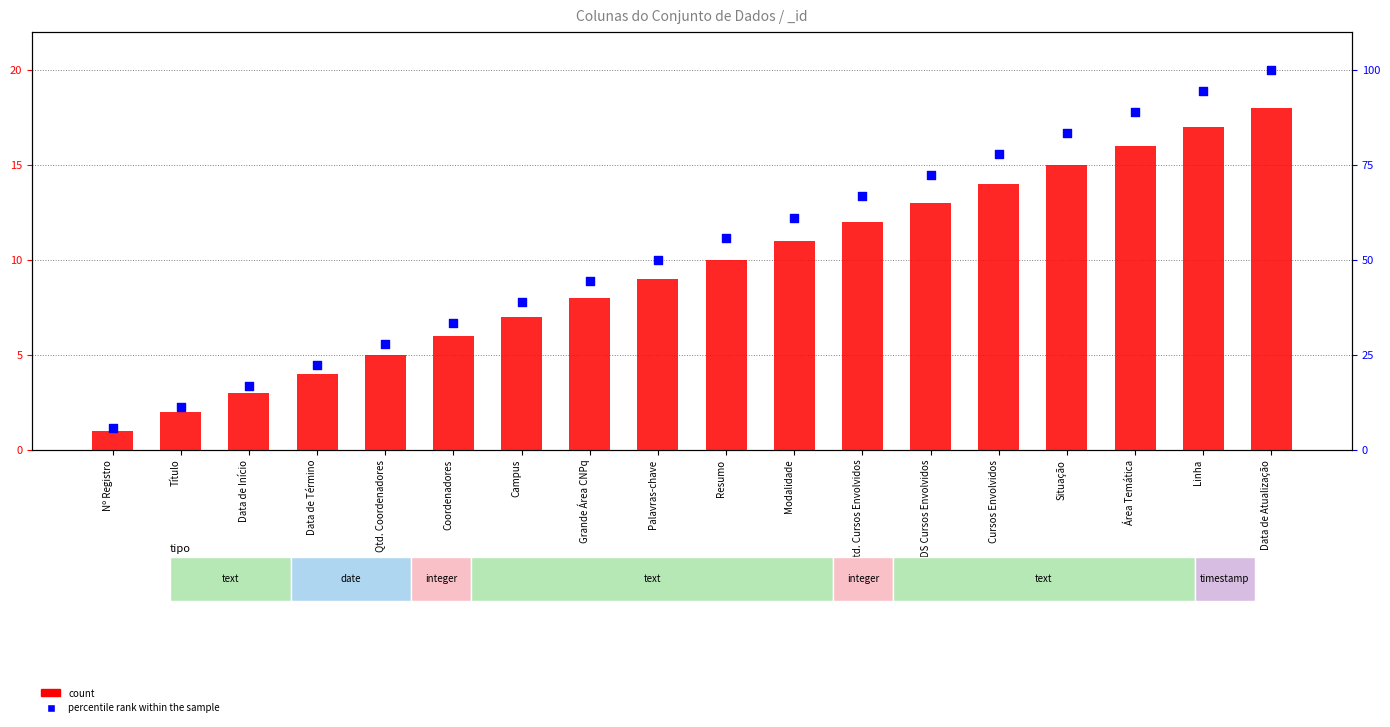

What are all the series names shown in the legend?

count, percentile rank within the sample